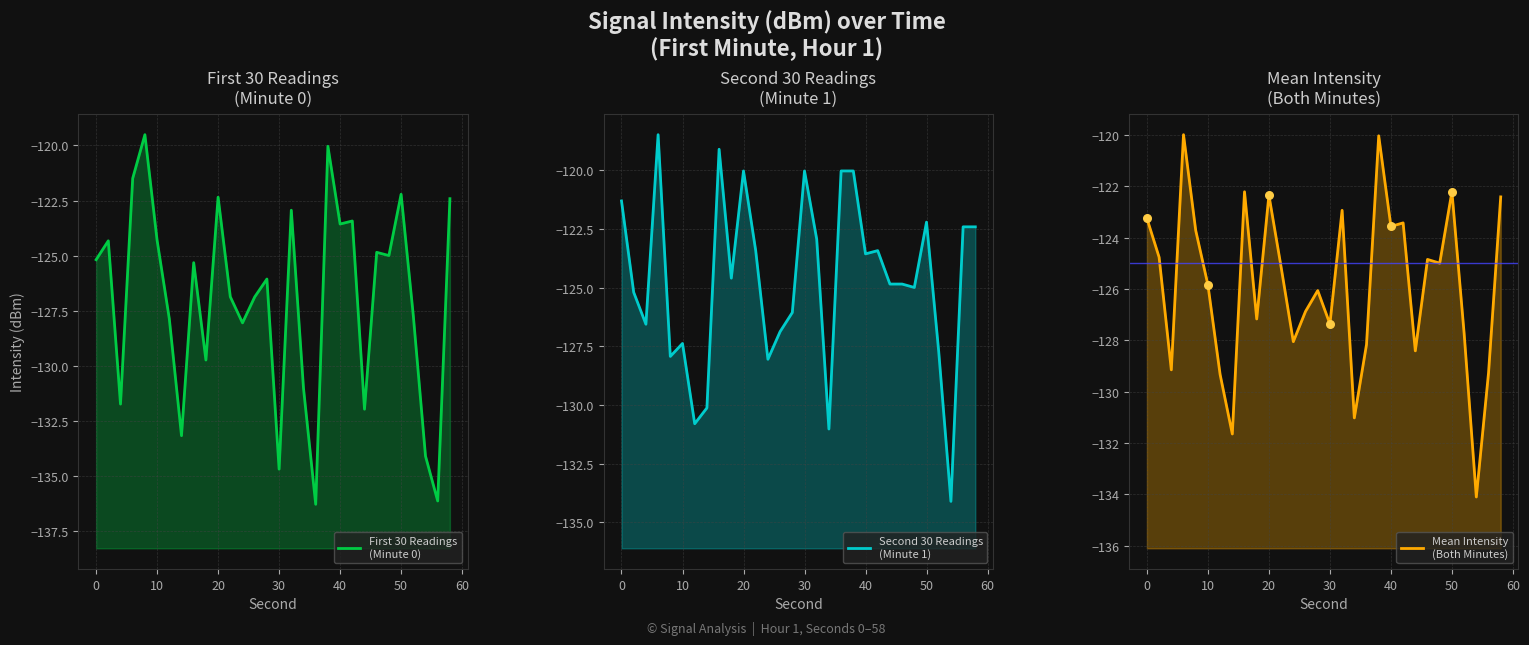

Which series reaches the minimum Y coordinate?

First 30 Readings
(Minute 0)